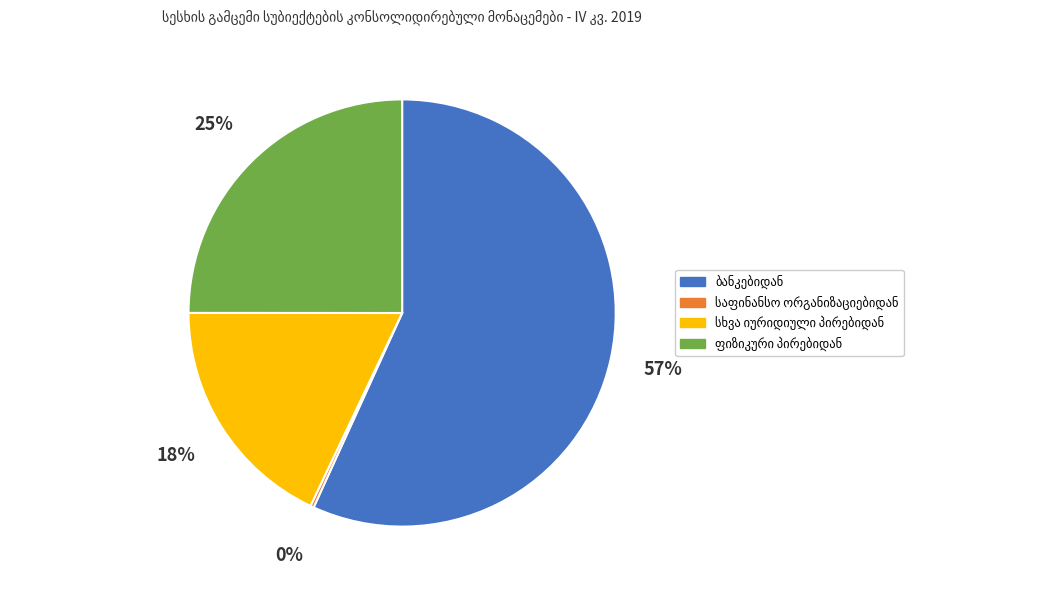

Is there any slice that represents more than half of the pie?

Yes